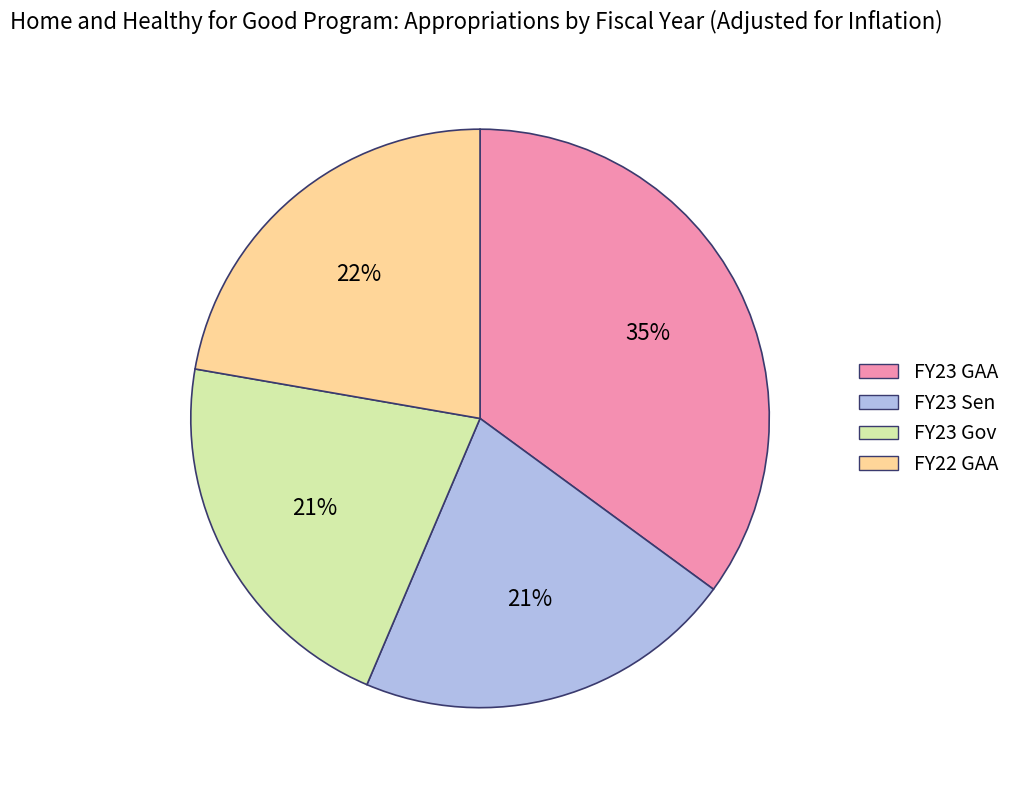

Do FY22 GAA and FY23 Sen together represent more than half of the pie?

No